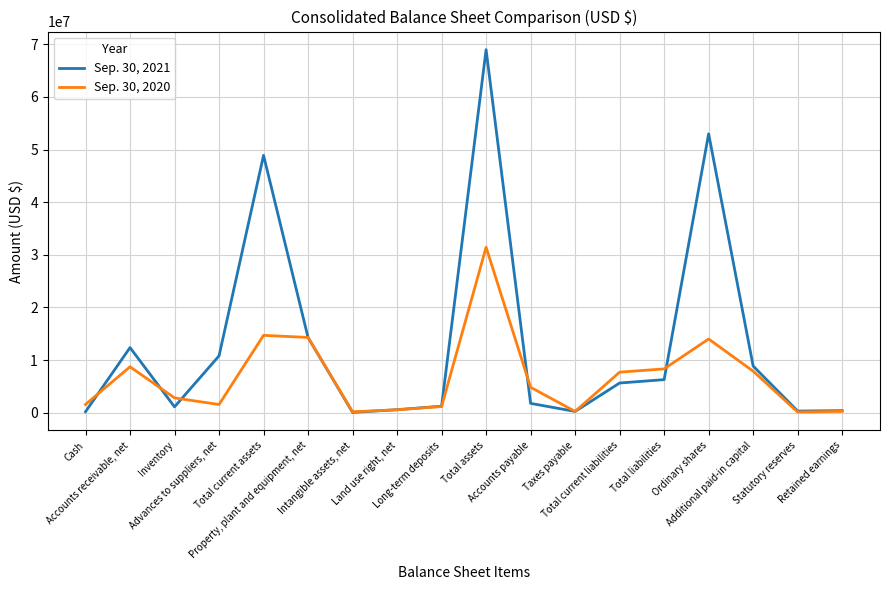

Which series has the largest range (max minus min)?

Sep. 30, 2021